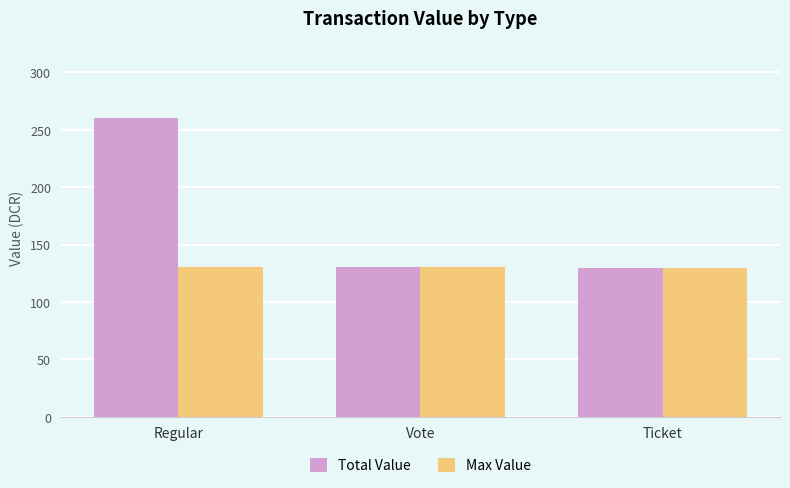

The value of Total Value at Vote is 59.1. True or false?

False